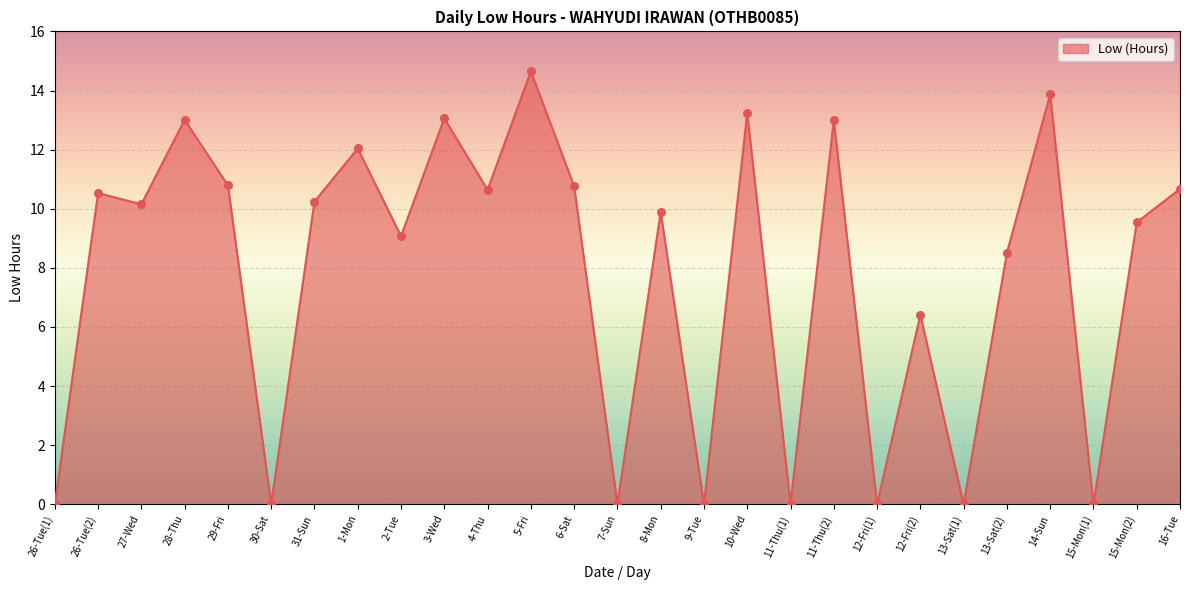

What is the change in value from 12-Fri(1) to 14-Sun?

+13.9